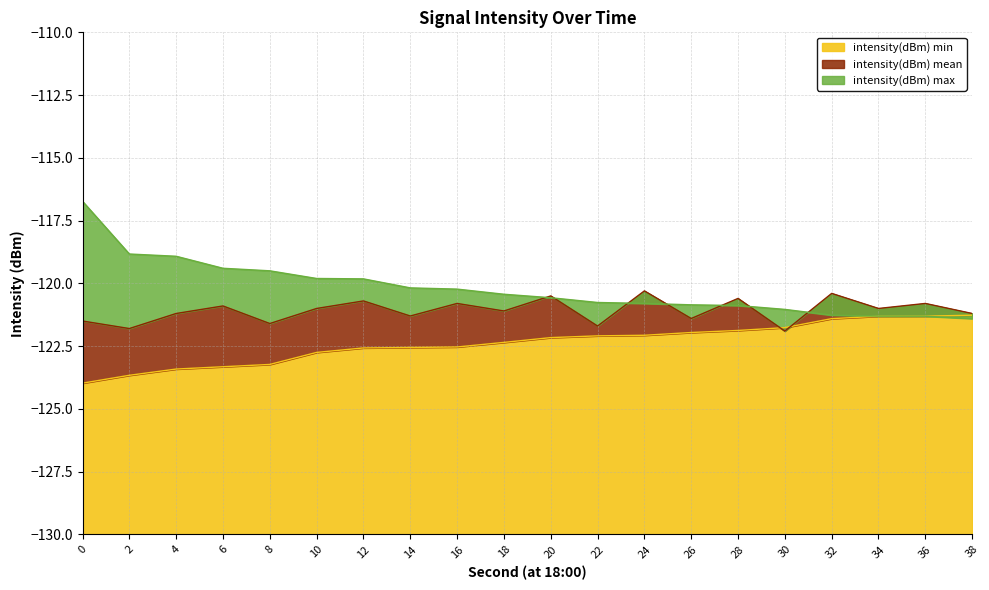

How many values in the intensity(dBm) mean series are below -121?

10